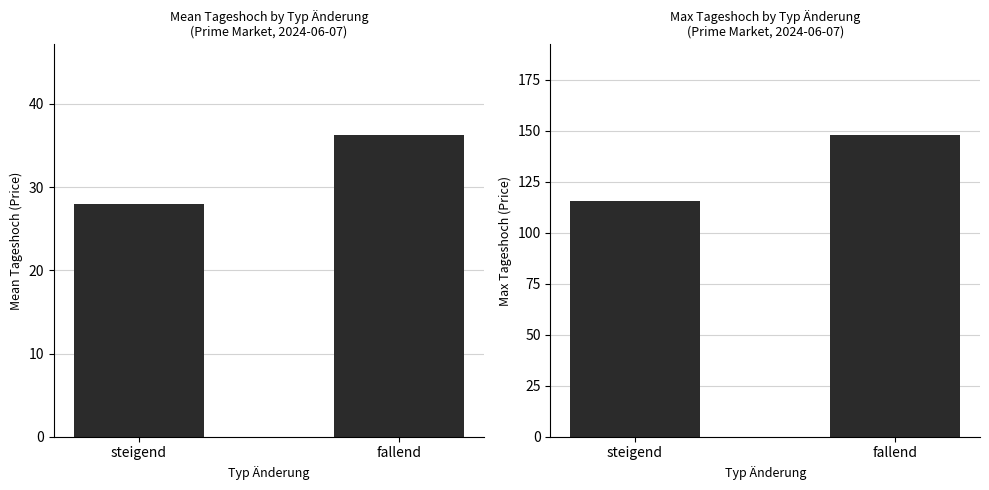

Reading left to right, what are all the values shown in this chart?

Mean Tageshoch: steigend=27.9	fallend=36.3
Max Tageshoch: steigend=115.4	fallend=148.0